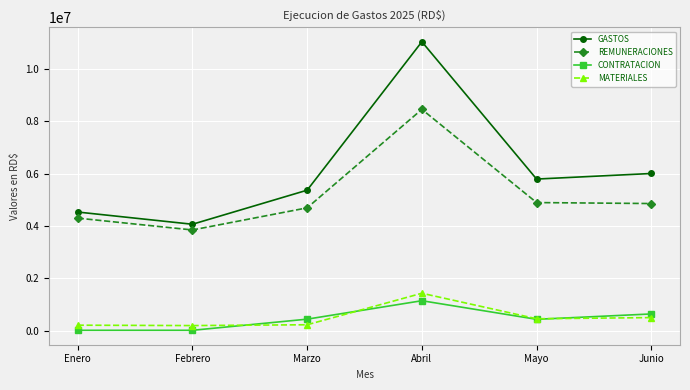

What are all the series names shown in the legend?

GASTOS, REMUNERACIONES, CONTRATACION, MATERIALES